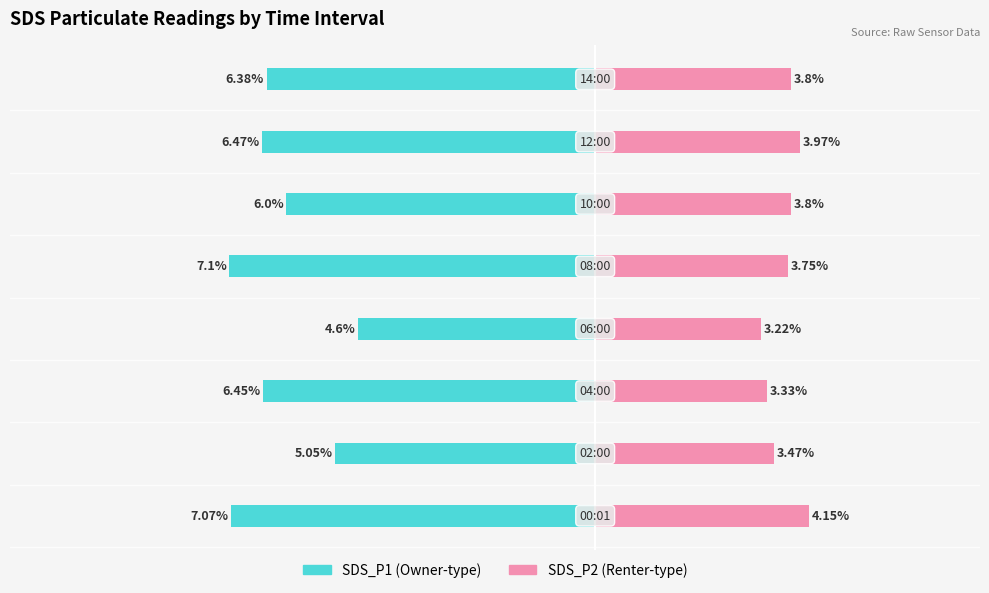

How many groups of bars are there?

8